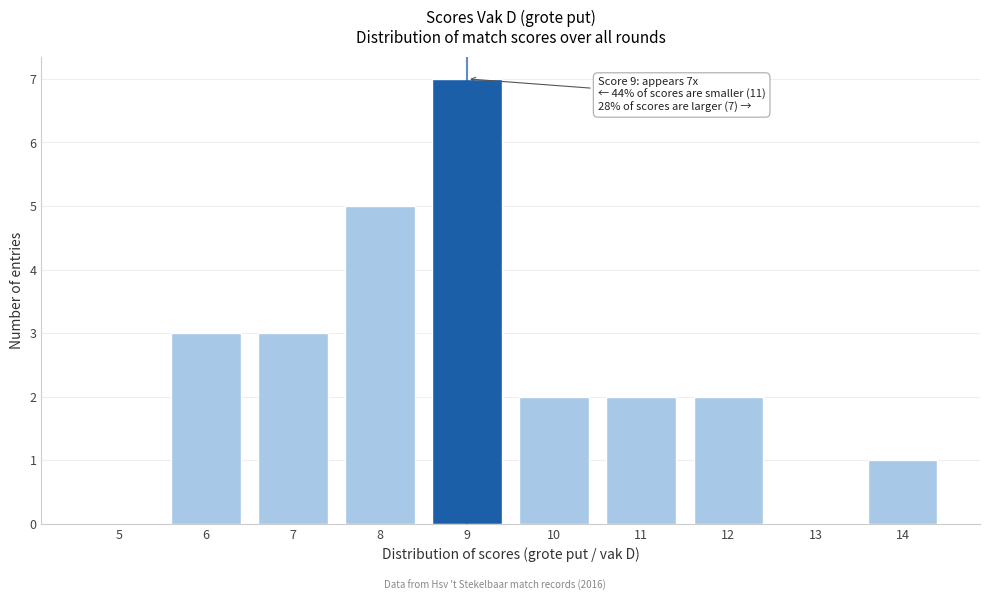

Reading right to left, list all the values displayed in this chart.

14=1	13=0	12=2	11=2	10=2	9=7	8=5	7=3	6=3	5=0